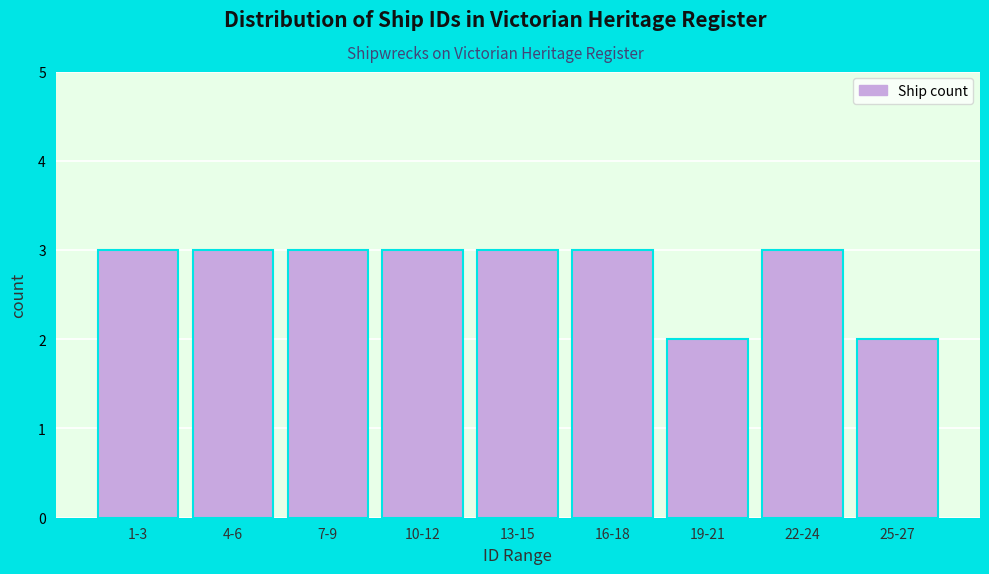

Reading left to right, what are all the values shown in this chart?

3	3	3	3	3	3	2	3	2